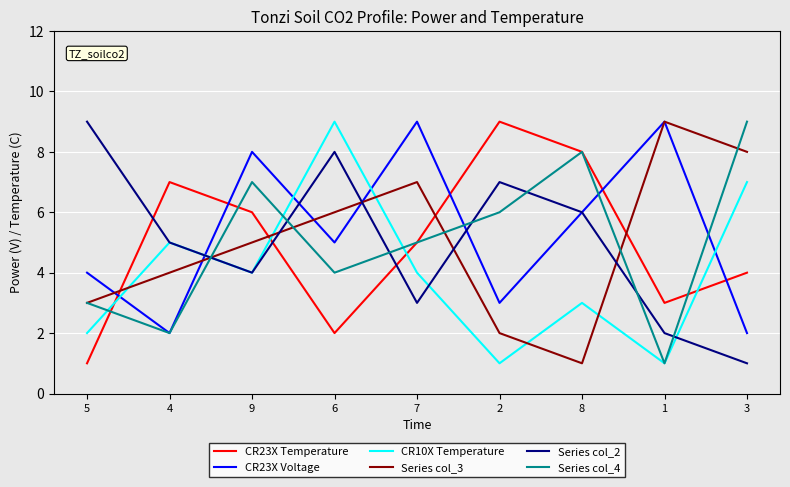

What is the smallest value displayed?

1